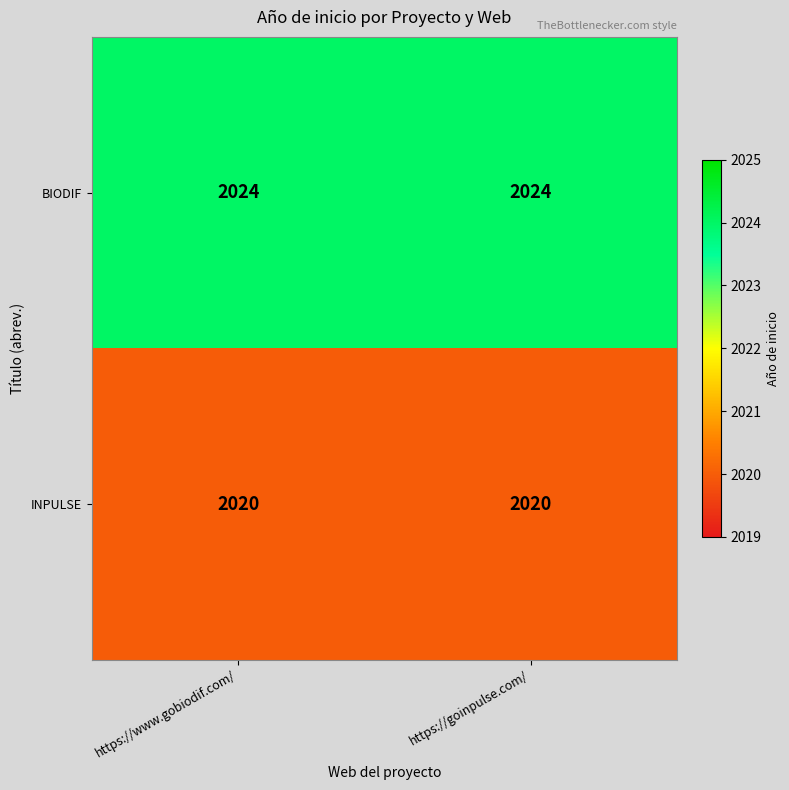

Reading right to left, list all the values displayed in this chart.

BIODIF: 2024	2024
INPULSE: 2020	2020